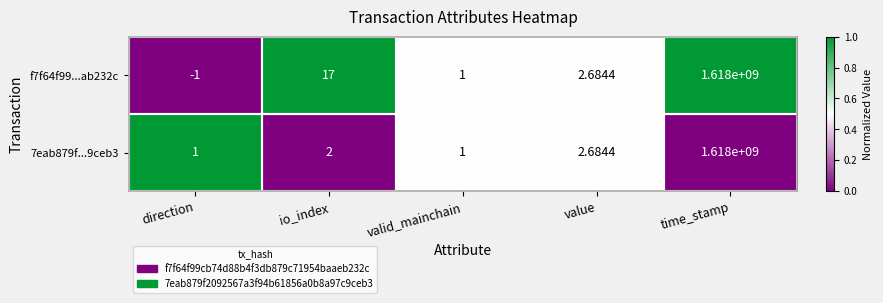

Is the value of f7f64f99...ab232c at io_index greater than the value of 7eab879f...9ceb3 at direction?

Yes